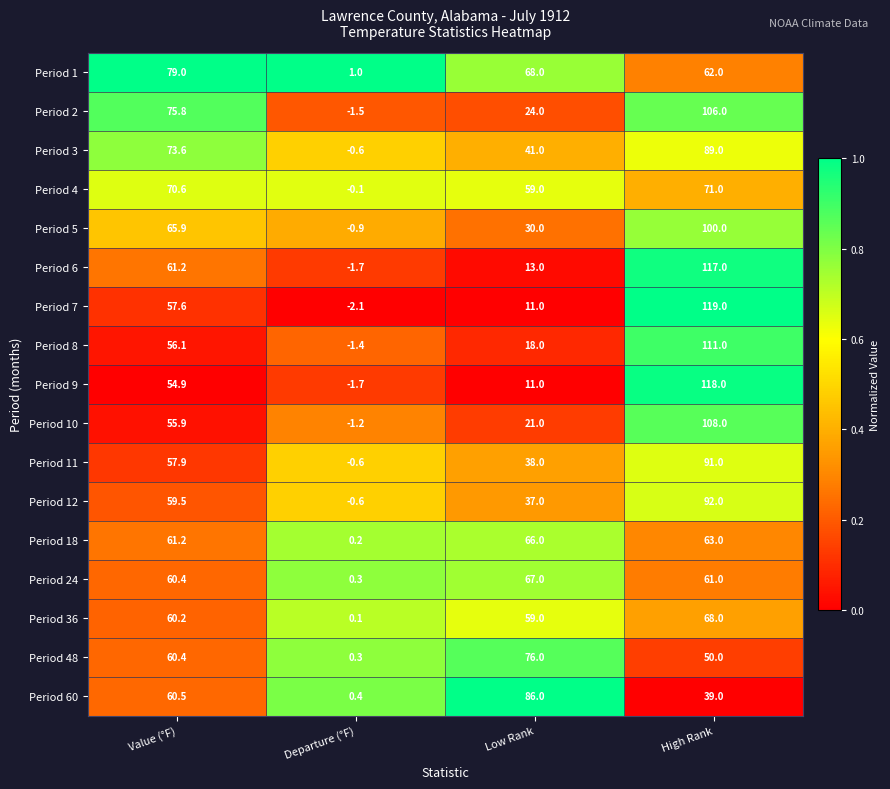

What is the difference between the maximum and minimum values in the Period 60 series?

85.6